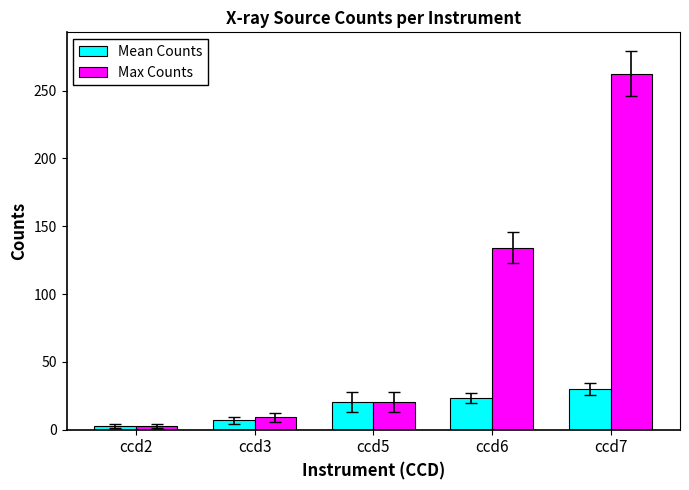

What are all the series names shown in the legend?

Mean Counts, Max Counts